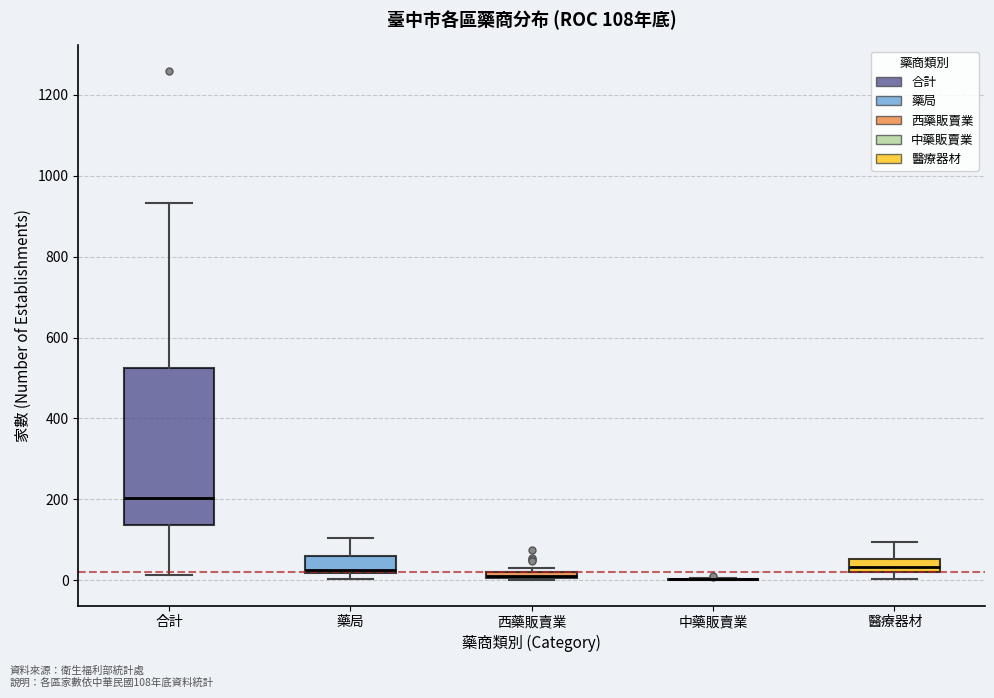

Which box is the tallest, from its lower edge to its upper edge?

合計